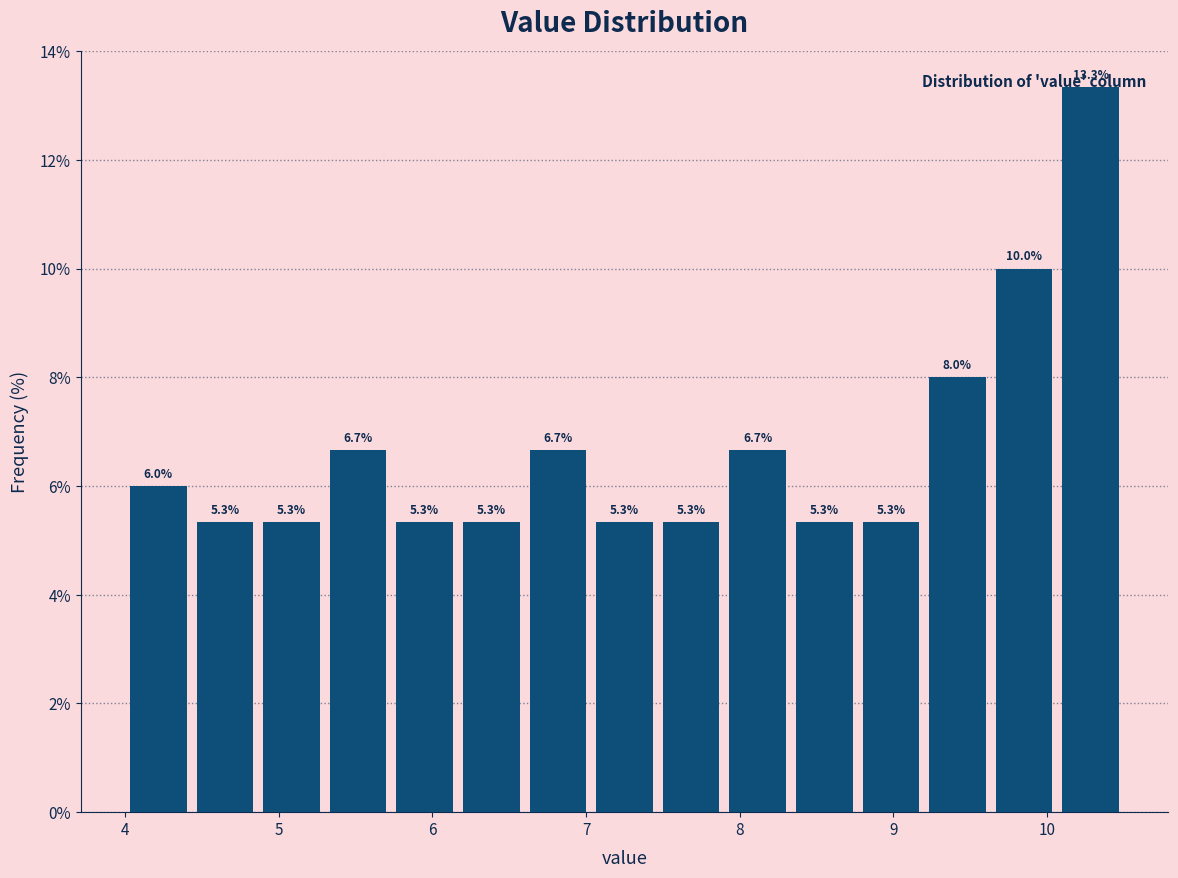

What is the height of the bar covering 4.0 to 4.4 on the x-axis? The bar edges are not printed on the chart, so give them approximately, as read against the axis.

6.0